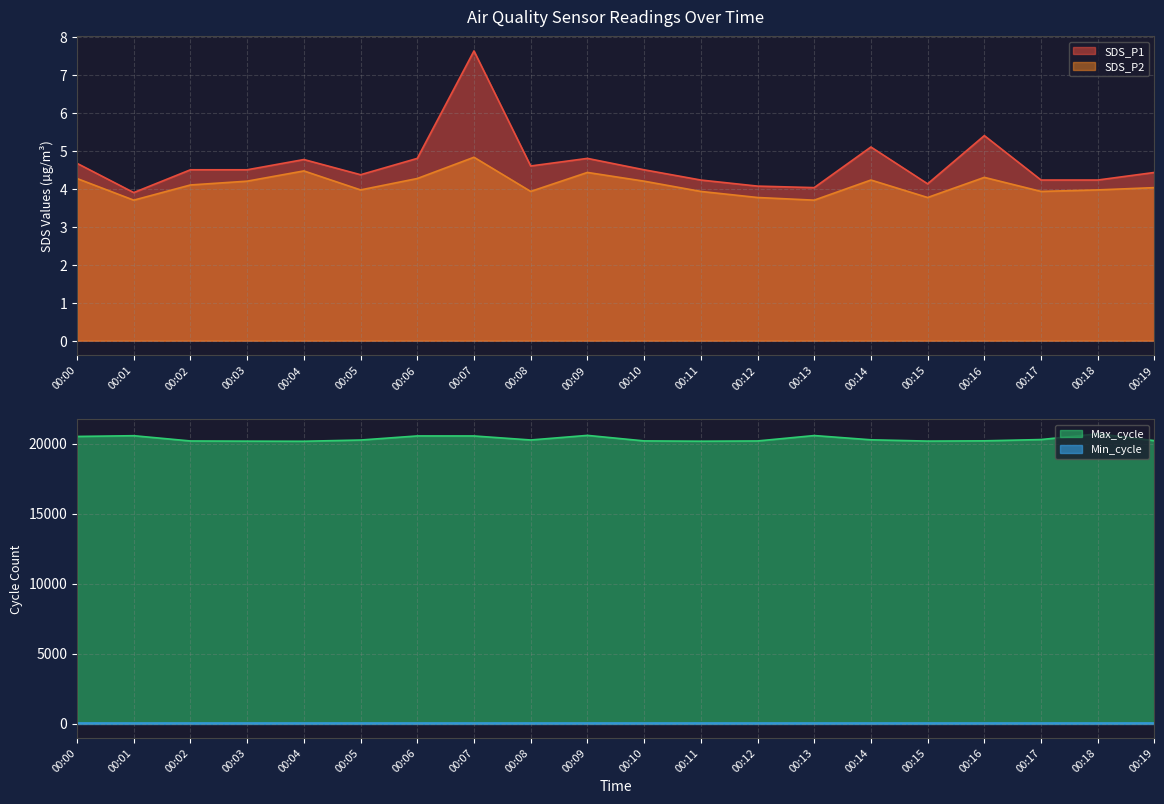

In Max_cycle, how many points are higher than both neighbors (excluding endpoints)?

5